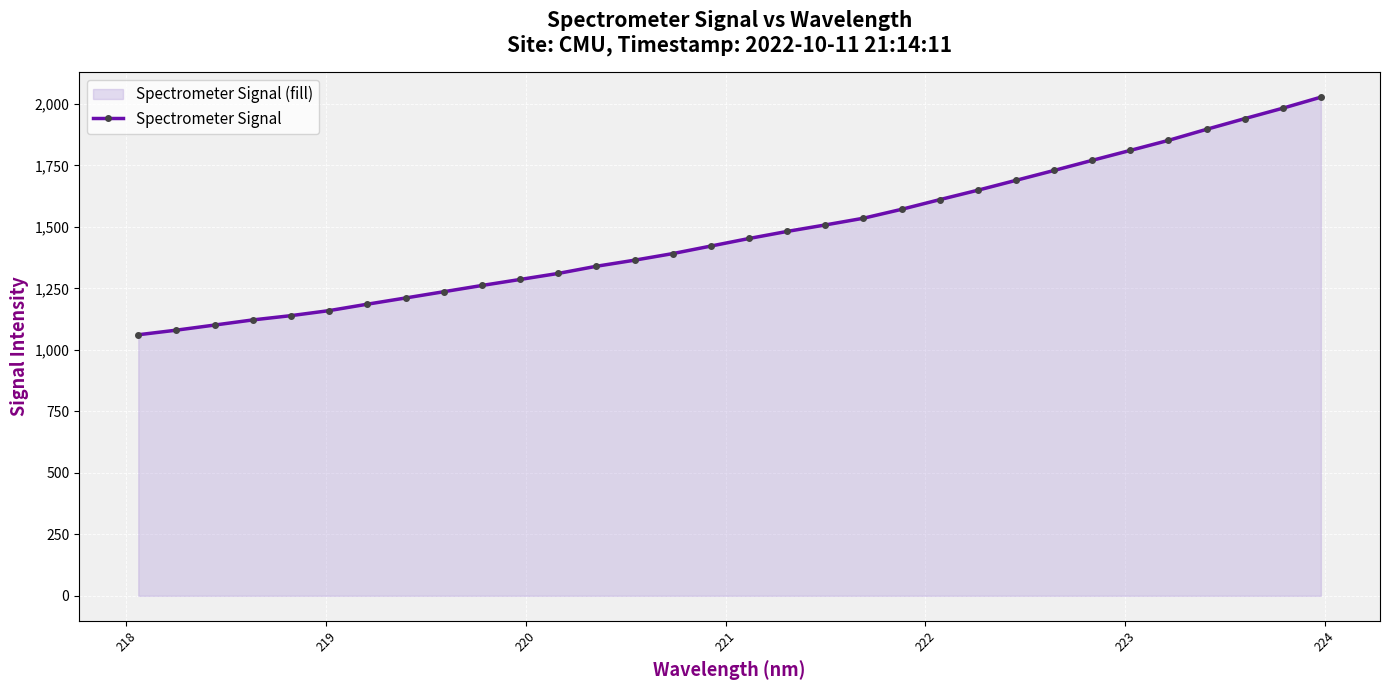

What is the value of the 27th point from the left?

1811.3